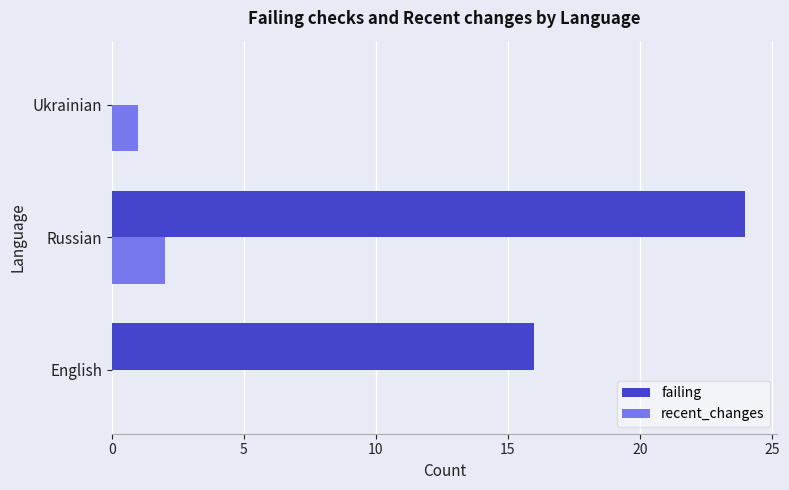

What is the sum of all failing values?

40